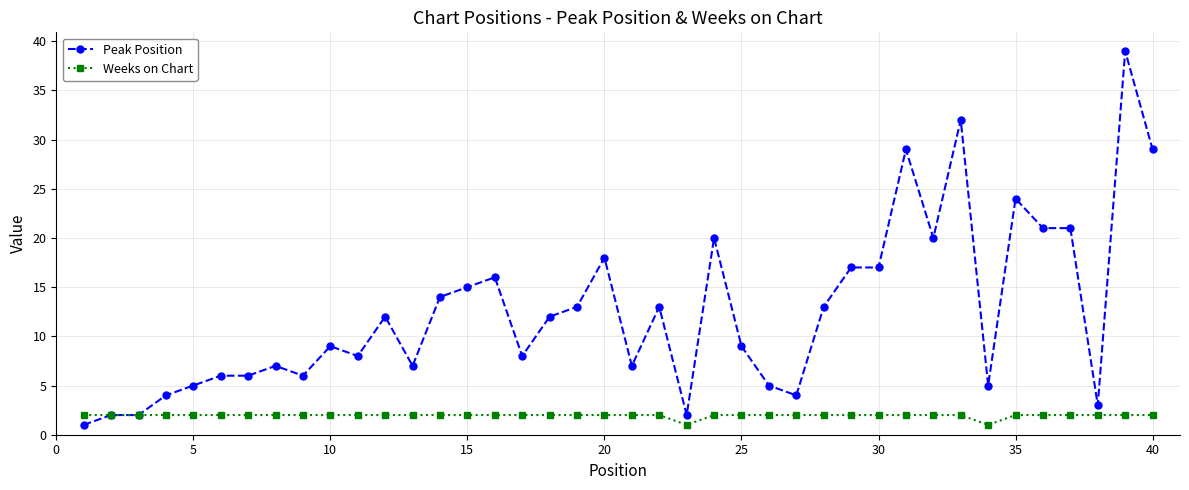

What are all the series names shown in the legend?

Peak Position, Weeks on Chart